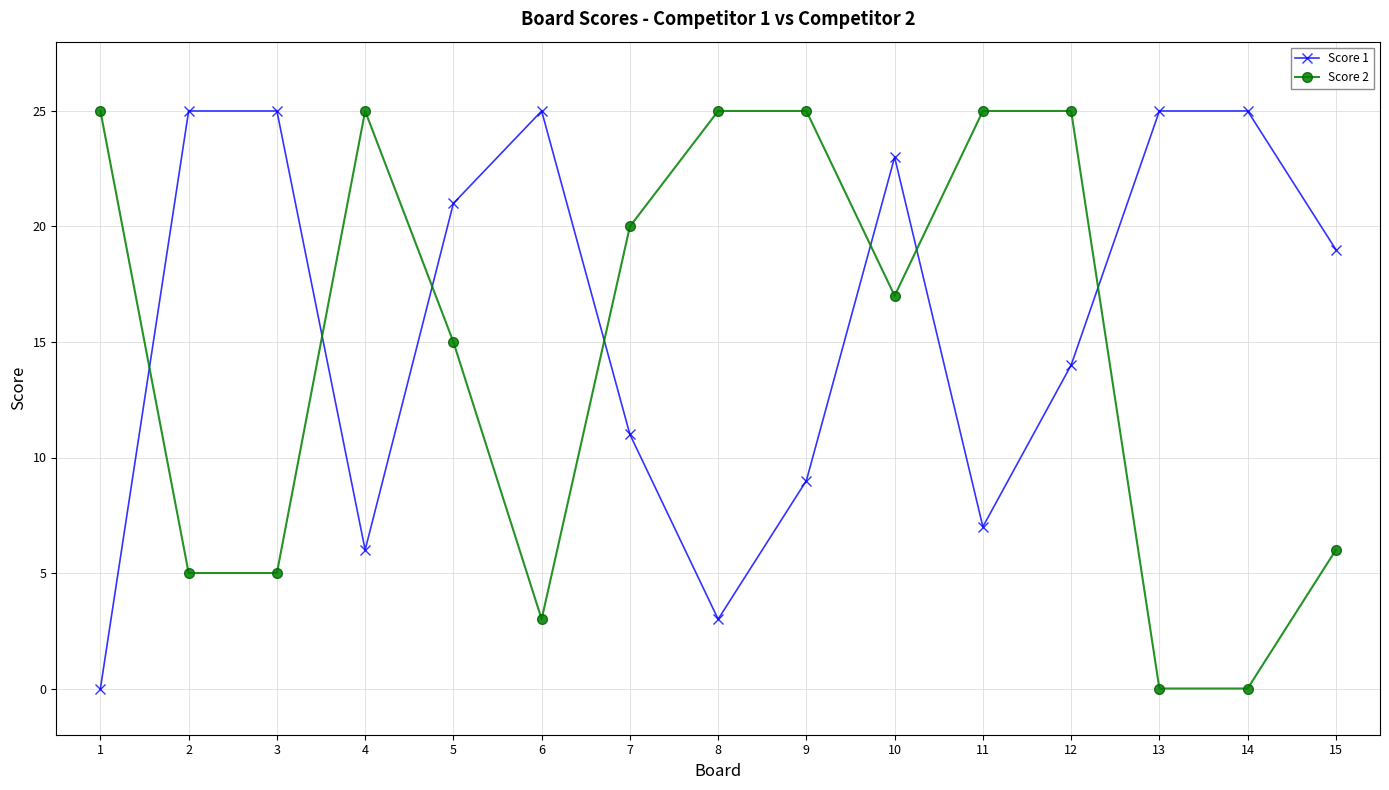

The value of Score 2 at 15 is 6. True or false?

True